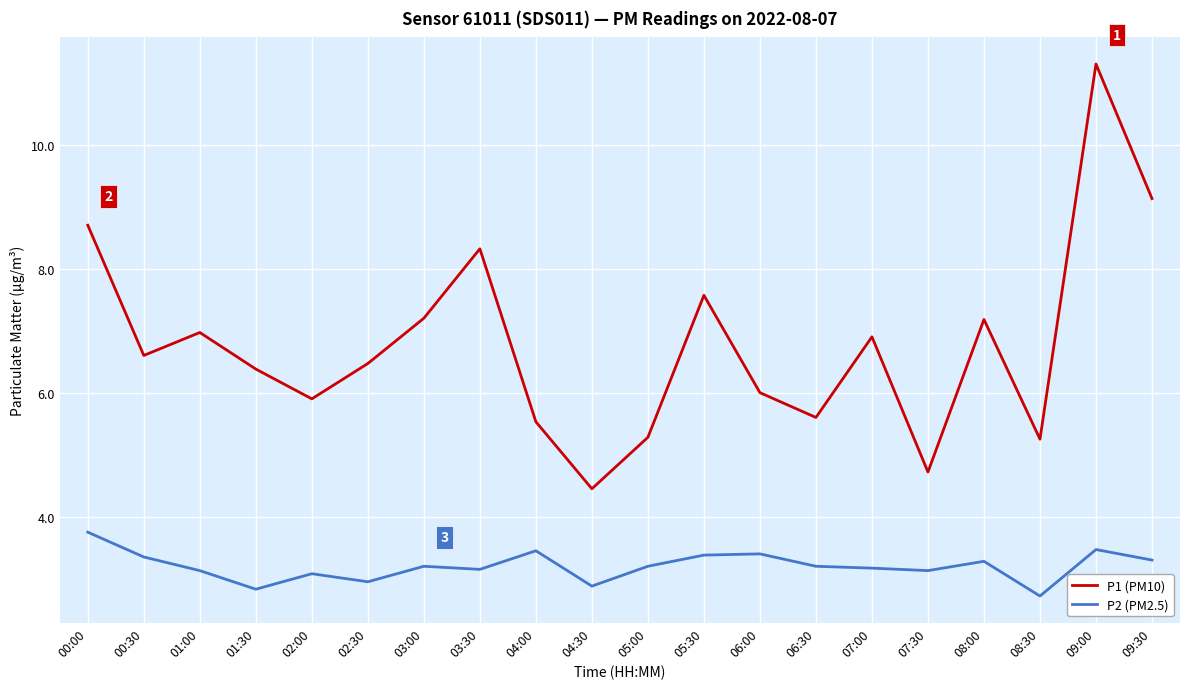

List the series in order of their peak value, highest first.

P1 (PM10), P2 (PM2.5)